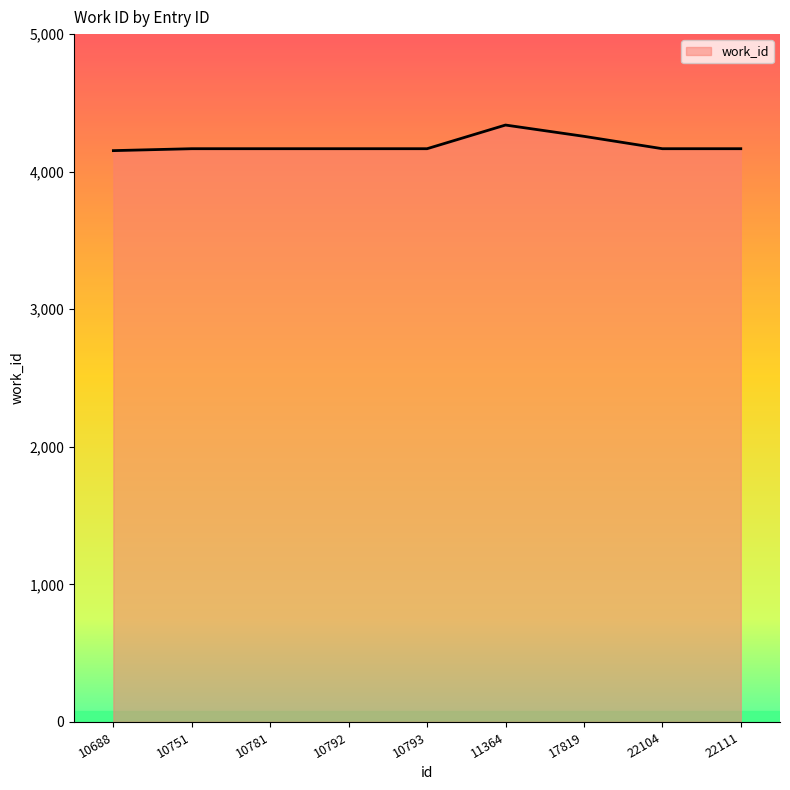

What is the ratio of the value at 10793 to the value at 10792?

1.0